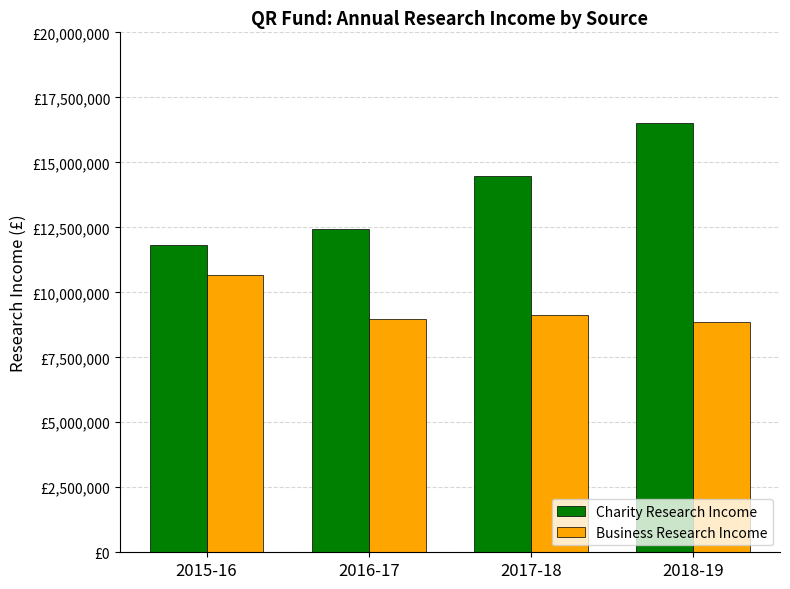

Does the chart contain stacked bars?

No